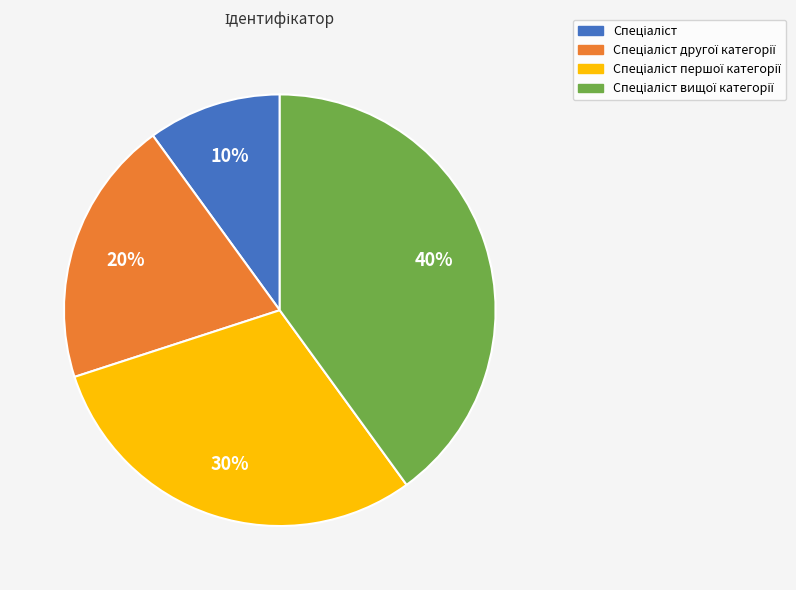

To the nearest percent, what is the difference between the largest and smallest slice percentages?

30%